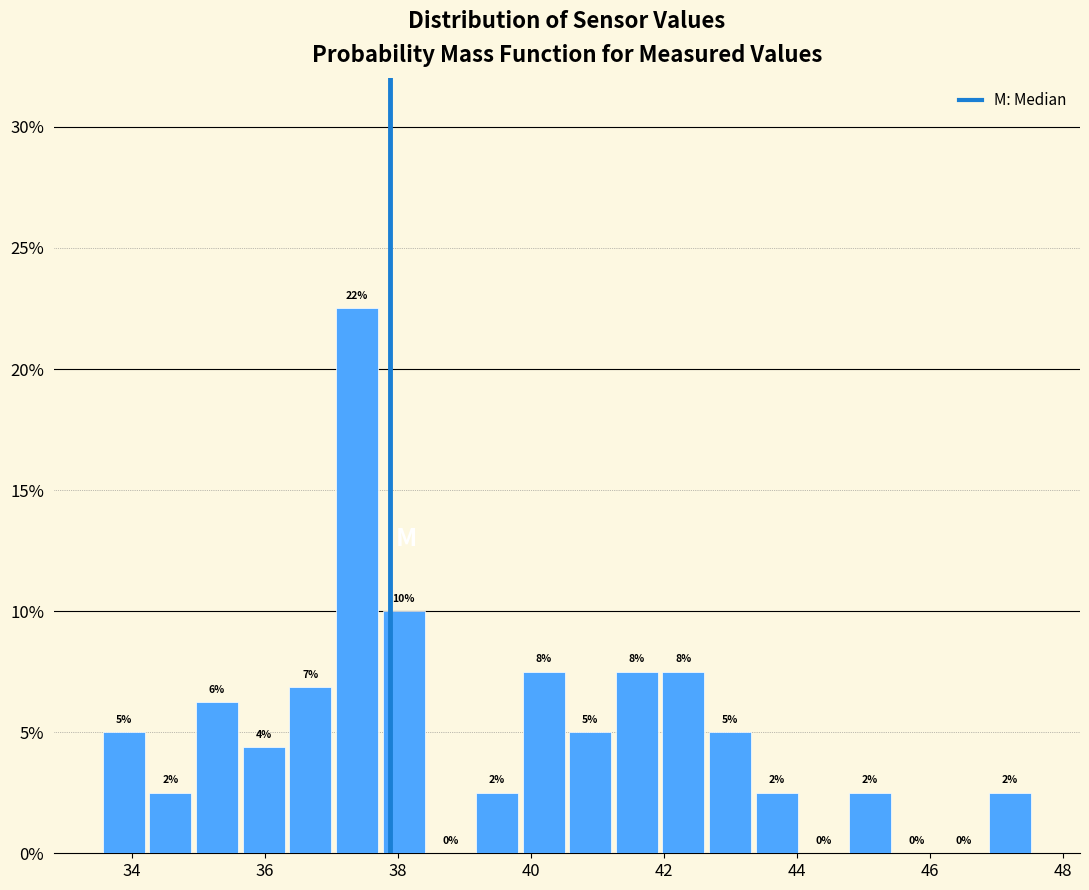

Read against the x-axis, roughly where is the centre of the tallest bar?

37.4